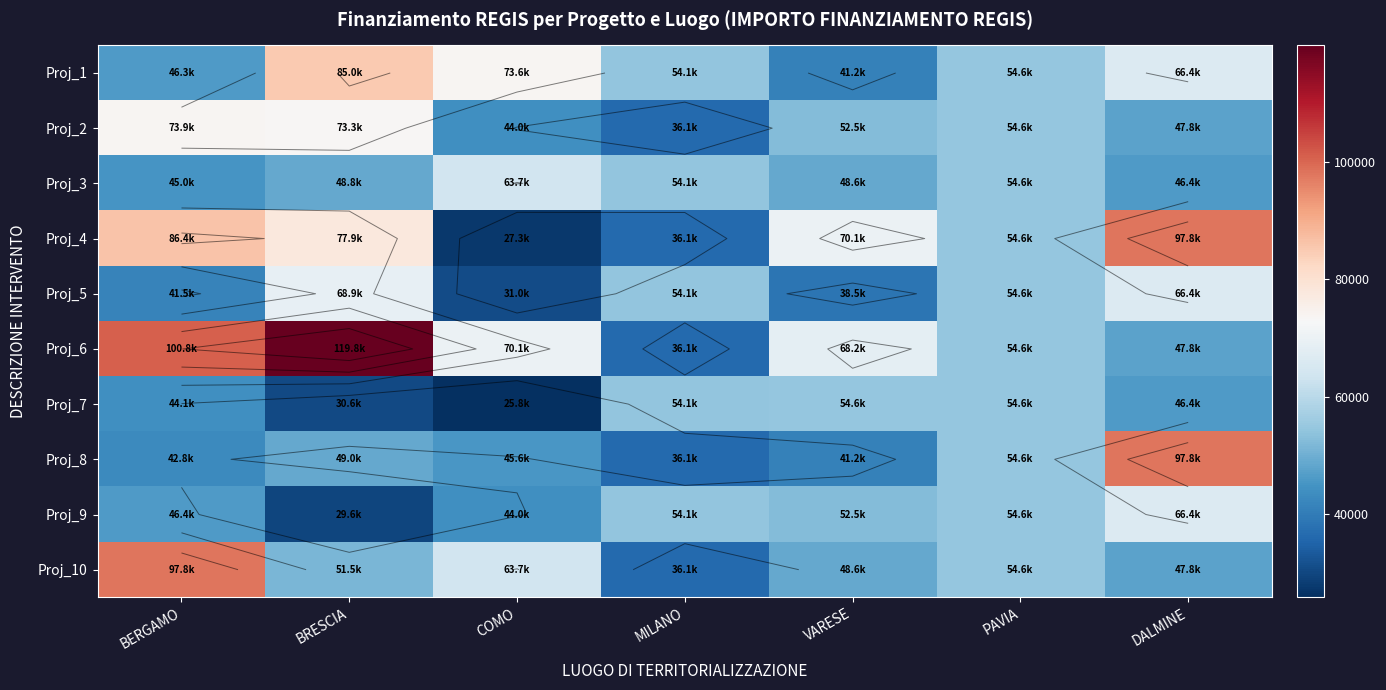

List the series in order of their peak value, lowest first.

Proj_7, Proj_3, Proj_9, Proj_5, Proj_2, Proj_1, Proj_4, Proj_8, Proj_10, Proj_6